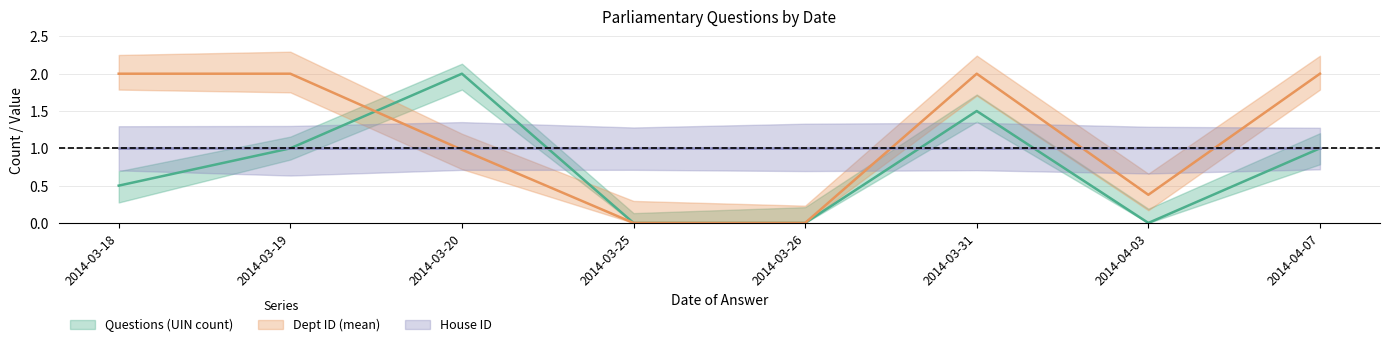

How many Dept ID (mean) values are between 0 and 2?

8